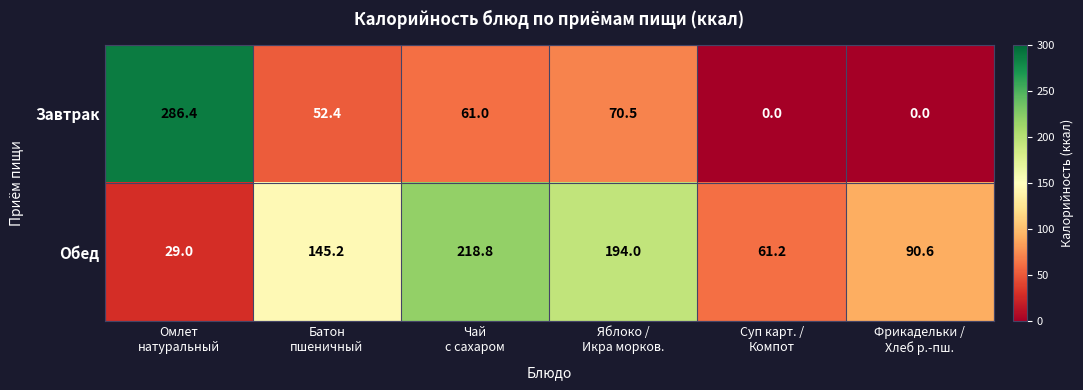

Rank the series by their maximum value, from highest to lowest.

Завтрак, Обед